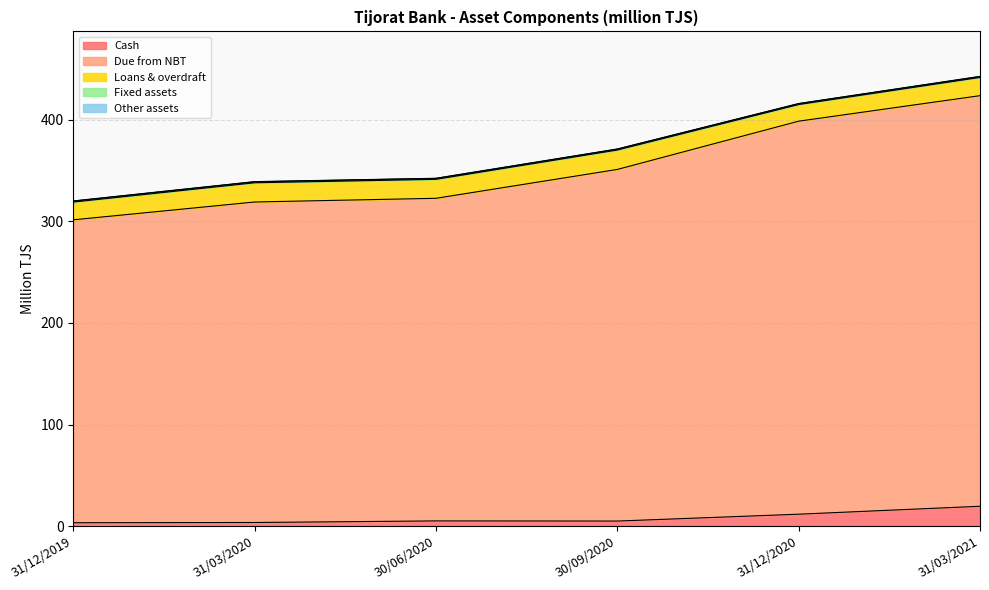

What is the lowest value of the Other assets series?

0.1